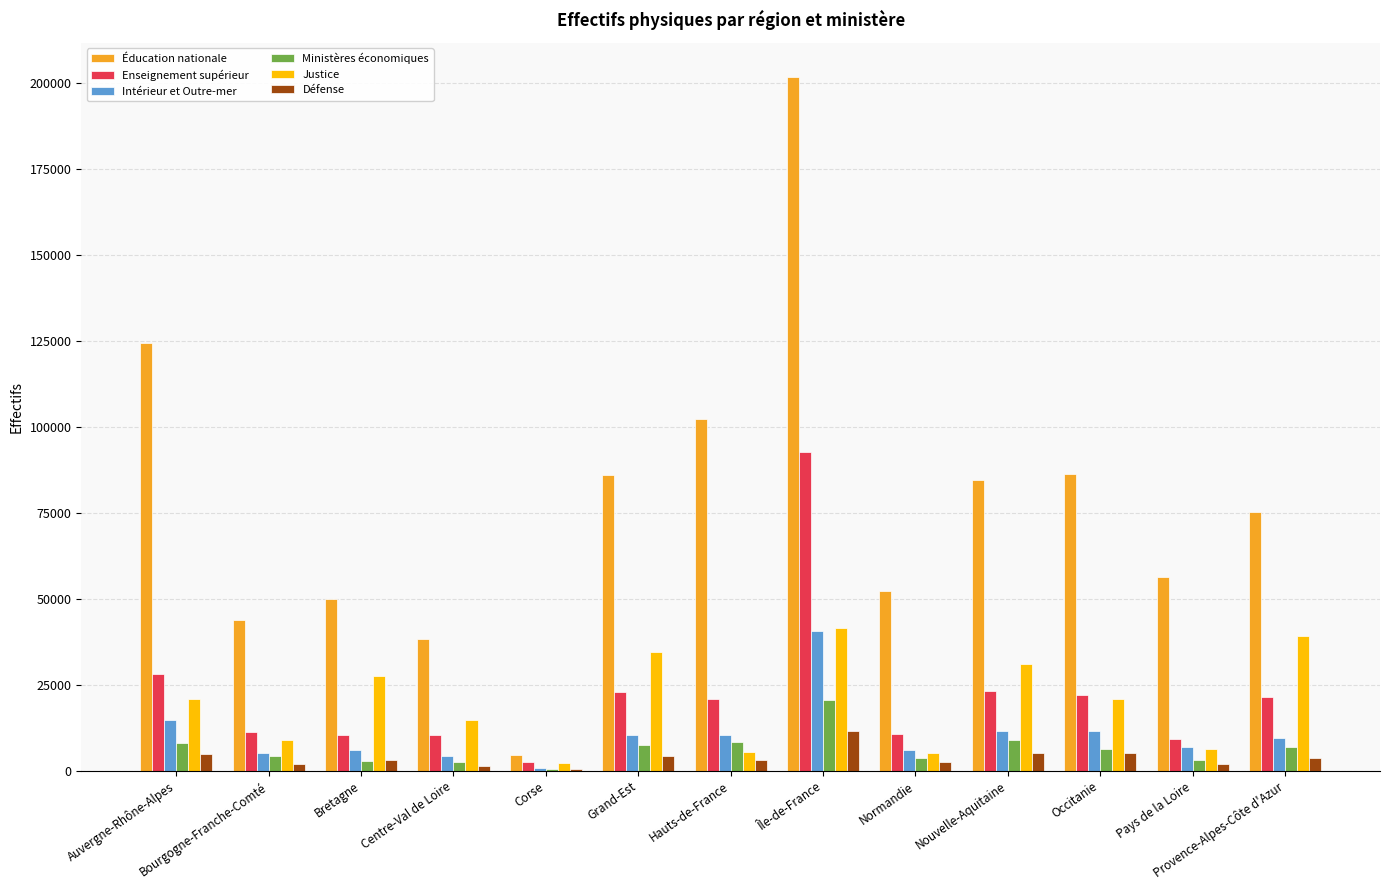

Between Centre-Val de Loire and Provence-Alpes-Côte d'Azur, which series saw the biggest shift?

Éducation nationale